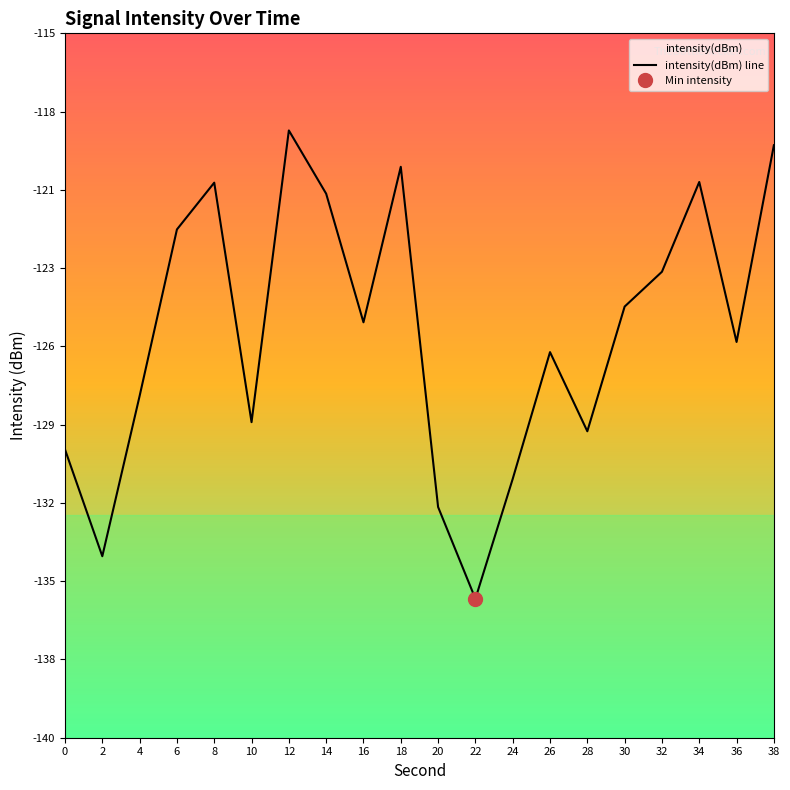

Reading right to left, transcribe all the data shown in this chart.

-119.0	-126.1	-120.3	-123.6	-124.8	-129.3	-126.5	-131.0	-135.3	-132.0	-119.8	-125.4	-120.8	-118.5	-129.0	-120.4	-122.1	-128.0	-133.8	-130.0